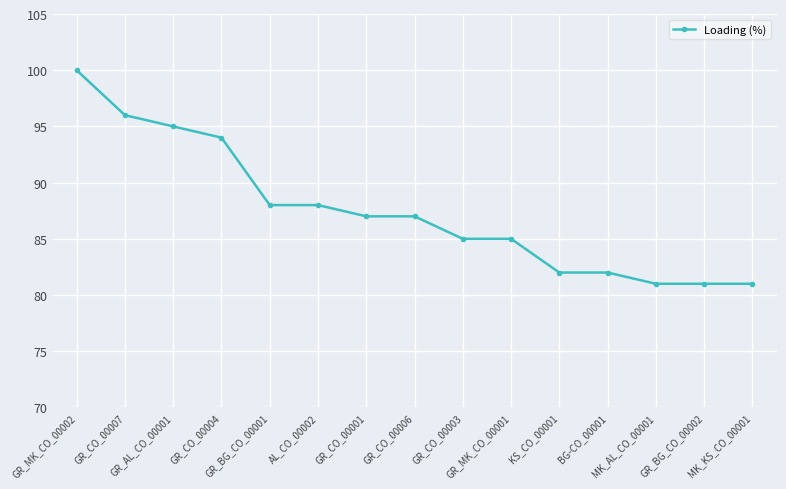

What is the value of the 13th point from the left?

81